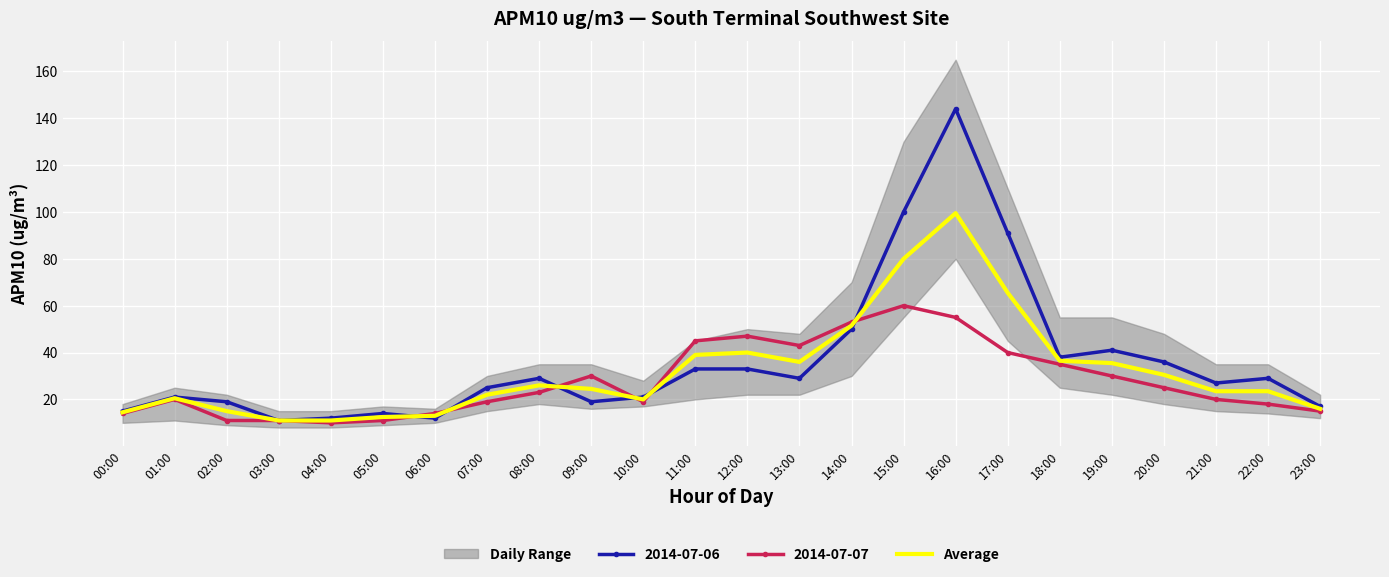

What is the lowest value of the 2014-07-07 series?

10.0